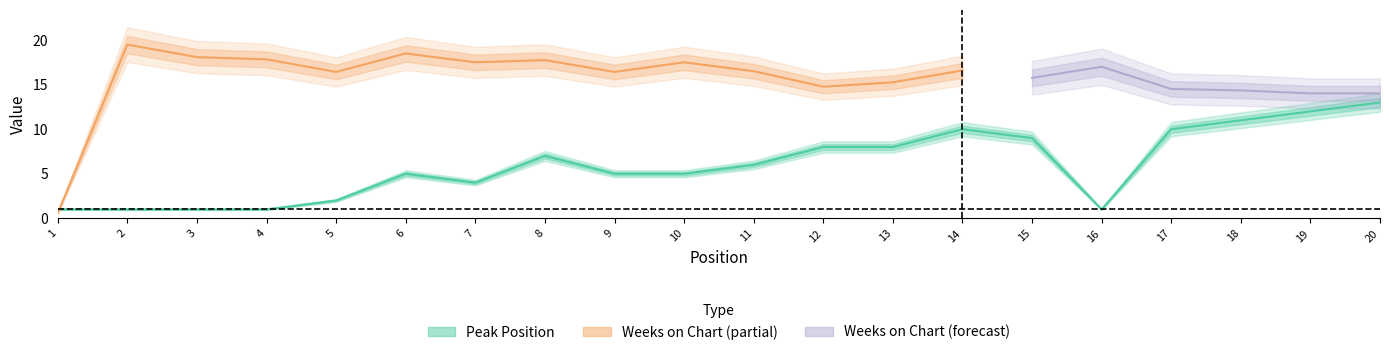

Which has a higher value, 12 or 8?

12